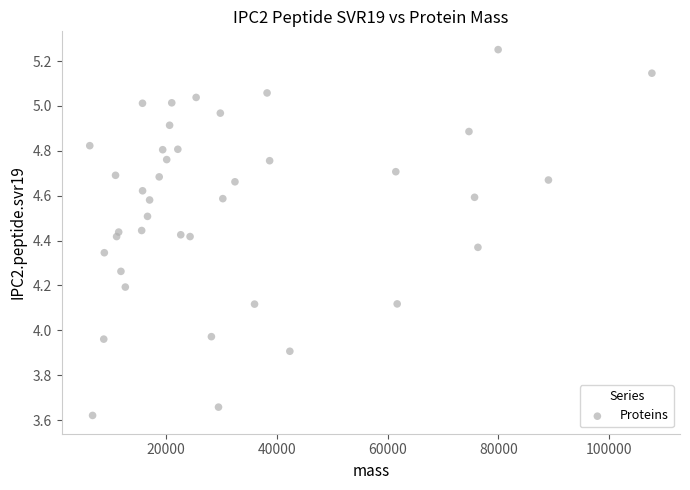

What is the range of Y values (max minus min)?

1.6